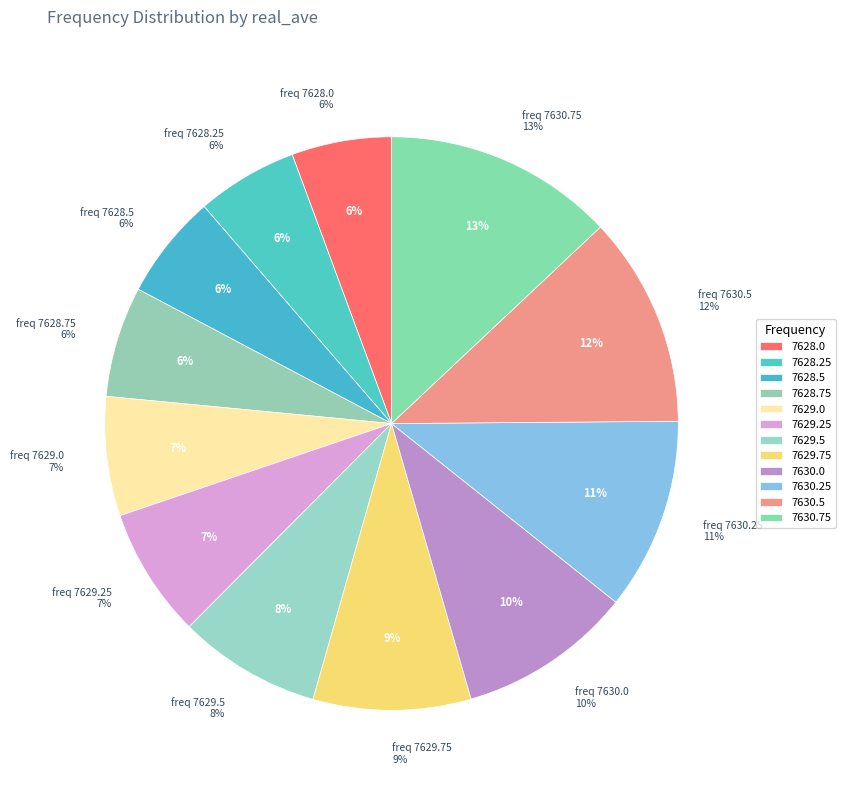

How many slices are in this pie chart?

12